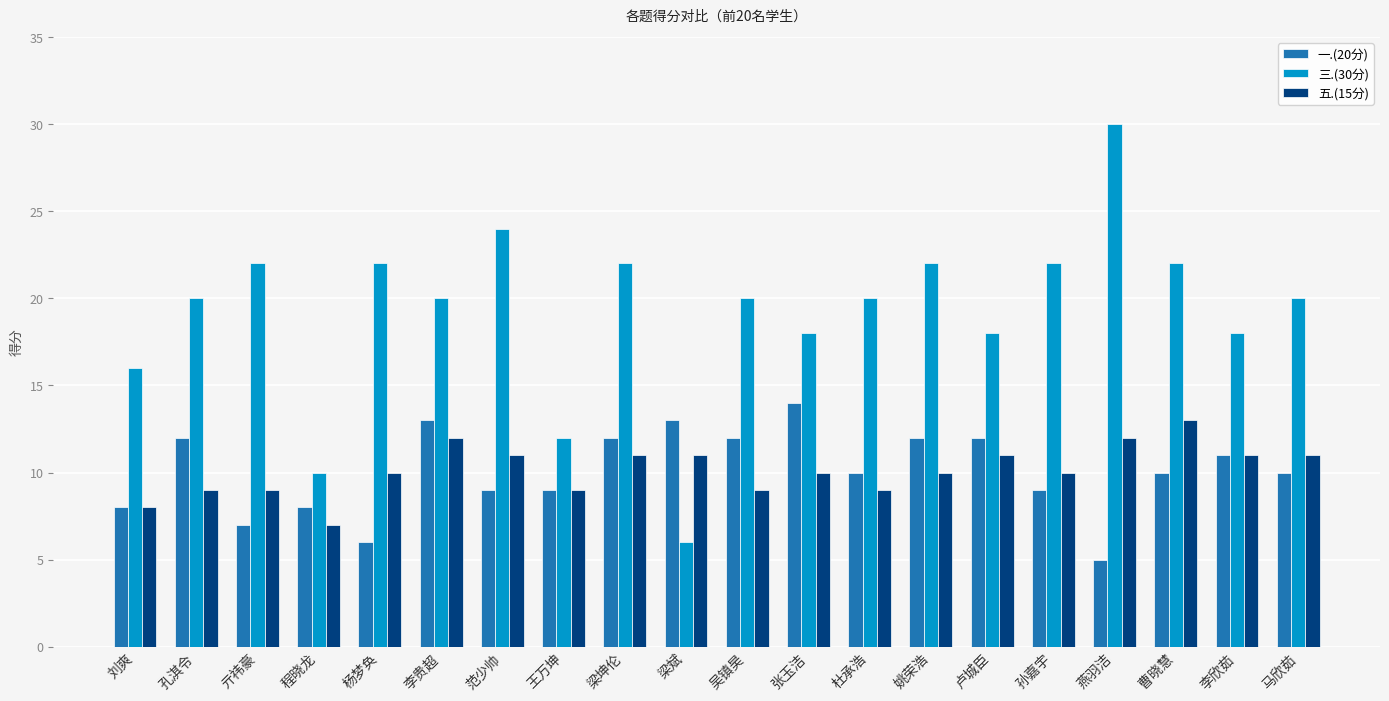

Reading left to right, transcribe all the data shown in this chart.

一.(20分): 8	12	7	8	6	13	9	9	12	13	12	14	10	12	12	9	5	10	11	10
三.(30分): 16	20	22	10	22	20	24	12	22	6	20	18	20	22	18	22	30	22	18	20
五.(15分): 8	9	9	7	10	12	11	9	11	11	9	10	9	10	11	10	12	13	11	11